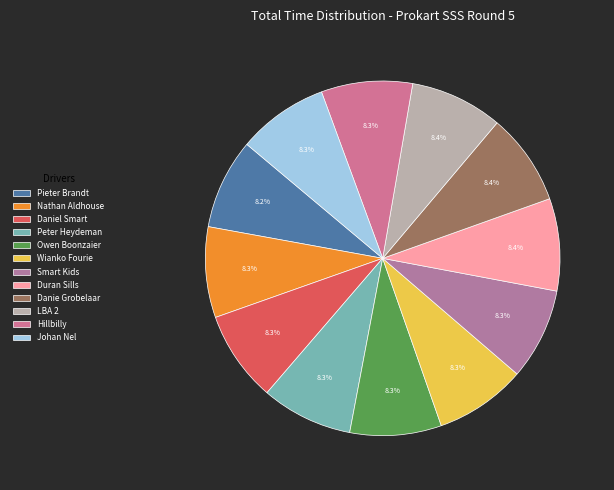

Which has a higher value, Daniel Smart or Nathan Aldhouse?

Daniel Smart